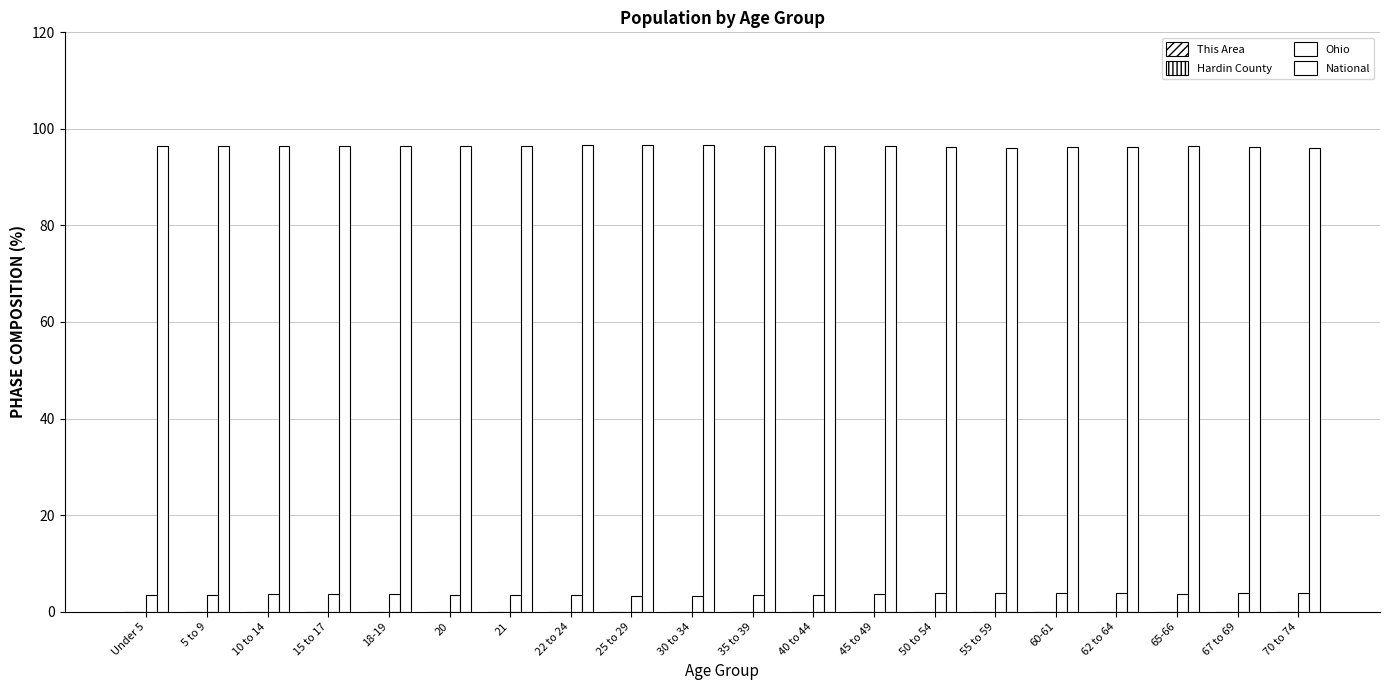

Does the chart contain stacked bars?

No